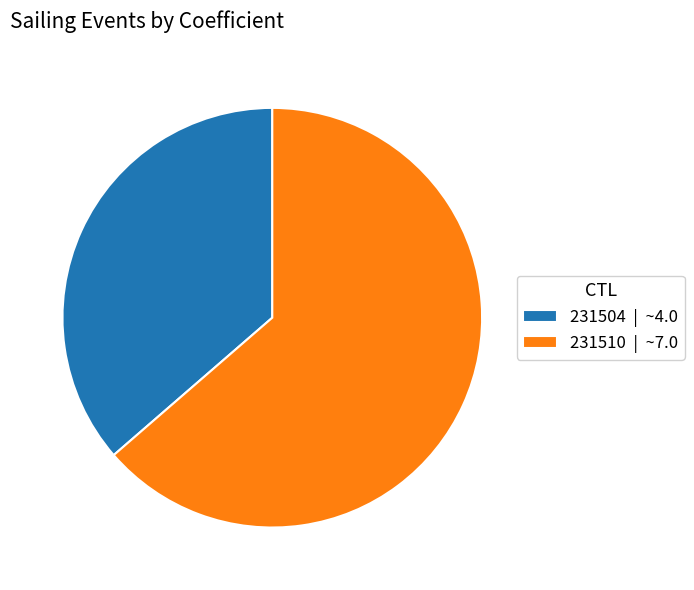

Combined, do 231504 | ~4.0 and 231510 | ~7.0 account for over 50%?

Yes